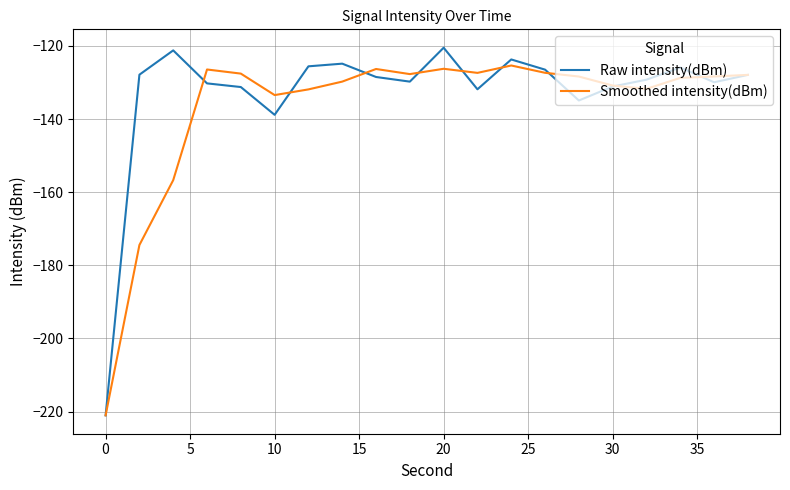

How many interior local valleys does the Raw intensity(dBm) series have?

5